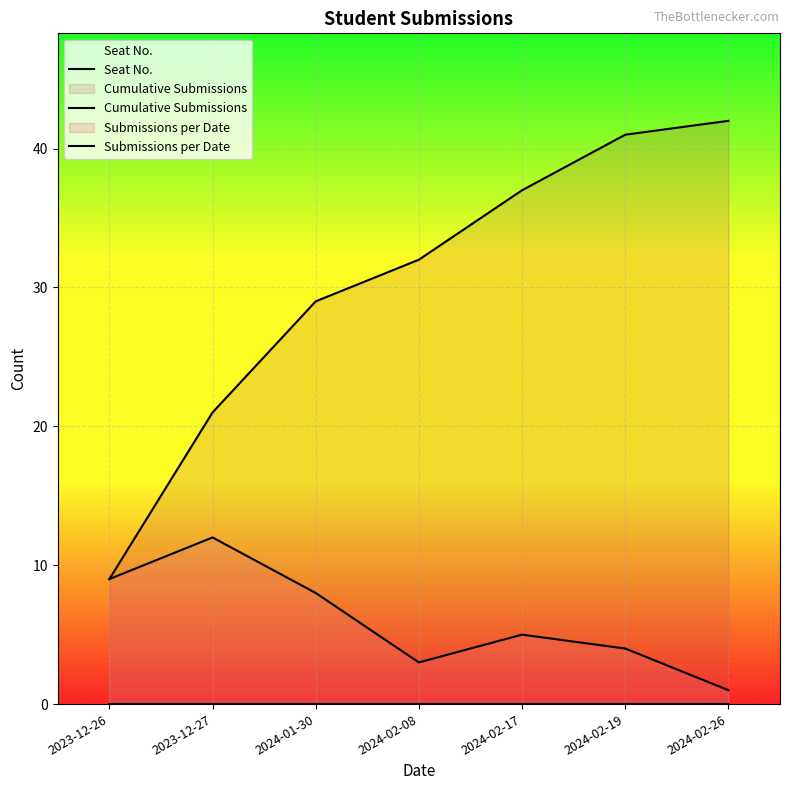

Reading left to right, what are all the values shown in this chart?

Seat No.: 2023-12-26=0	2023-12-27=0	2024-01-30=0	2024-02-08=0	2024-02-17=0	2024-02-19=0	2024-02-26=0
Cumulative Submissions: 2023-12-26=9	2023-12-27=21	2024-01-30=29	2024-02-08=32	2024-02-17=37	2024-02-19=41	2024-02-26=42
Submissions per Date: 2023-12-26=9	2023-12-27=12	2024-01-30=8	2024-02-08=3	2024-02-17=5	2024-02-19=4	2024-02-26=1